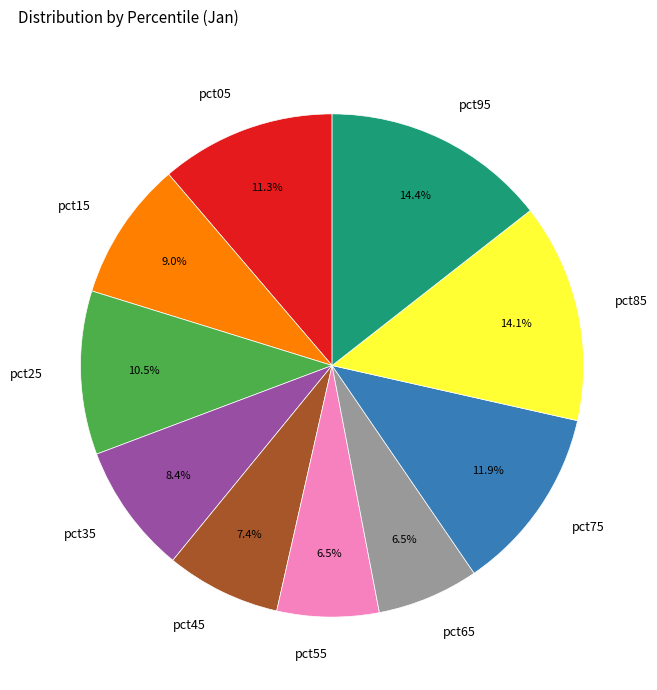

To the nearest percent, what is the difference between the largest and smallest slice percentages?

8%